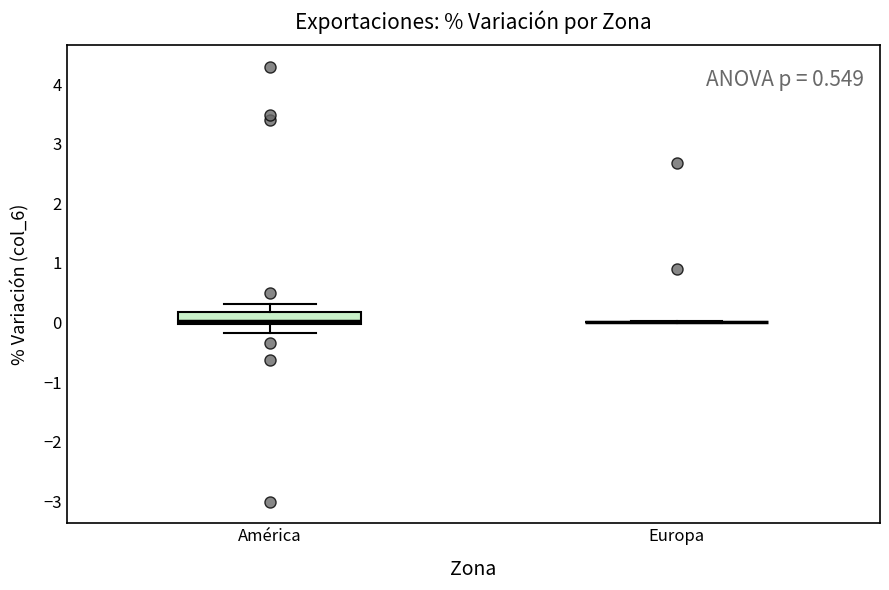

Reading left to right, read every box against the y-axis: the position of its median line, the range the box covers, and the ends of its whiskers. The values are not printed on the chart, so give them approximately, as read against the axis.

América: median 0.0 (just above the box's lower edge), box 0.0 to 0.2, whiskers -0.2 to 0.3
Europa: box collapsed to a line at 0.0, whiskers 0.0 to 0.0